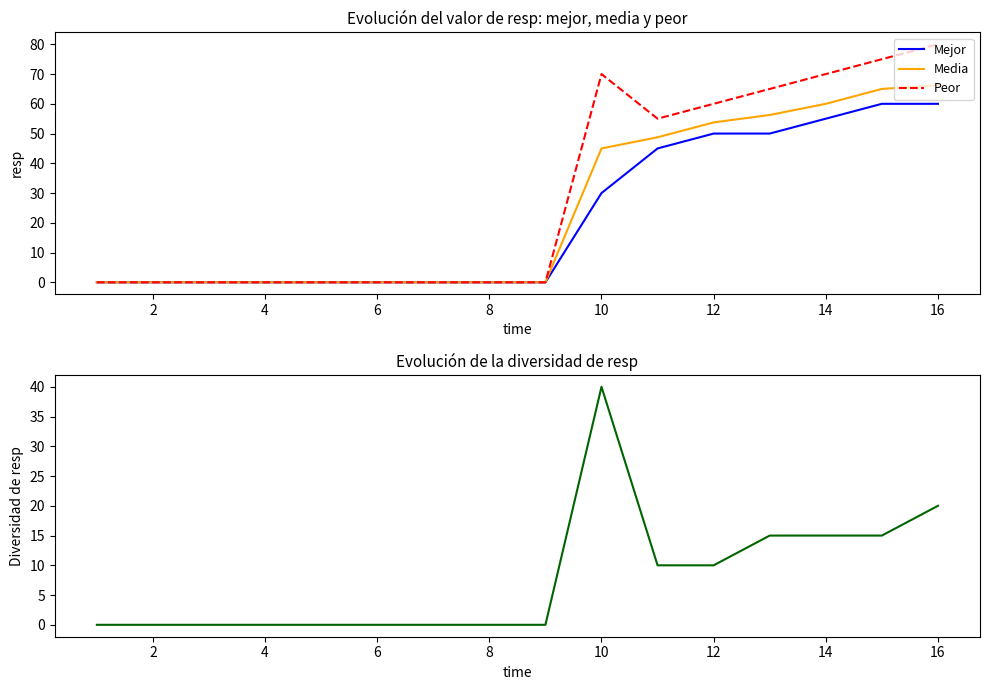

What is the average value of the Diversidad series?

7.8